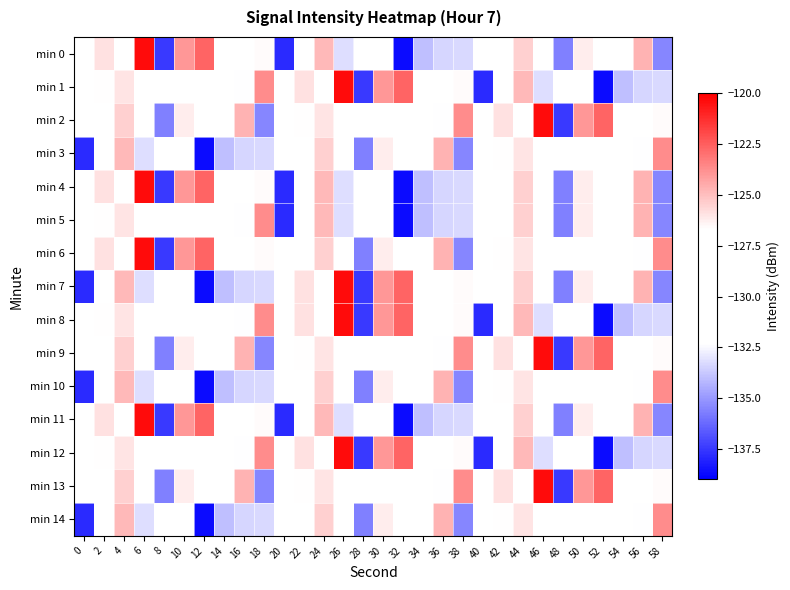

Which label corresponds to the largest value in the chart?

6